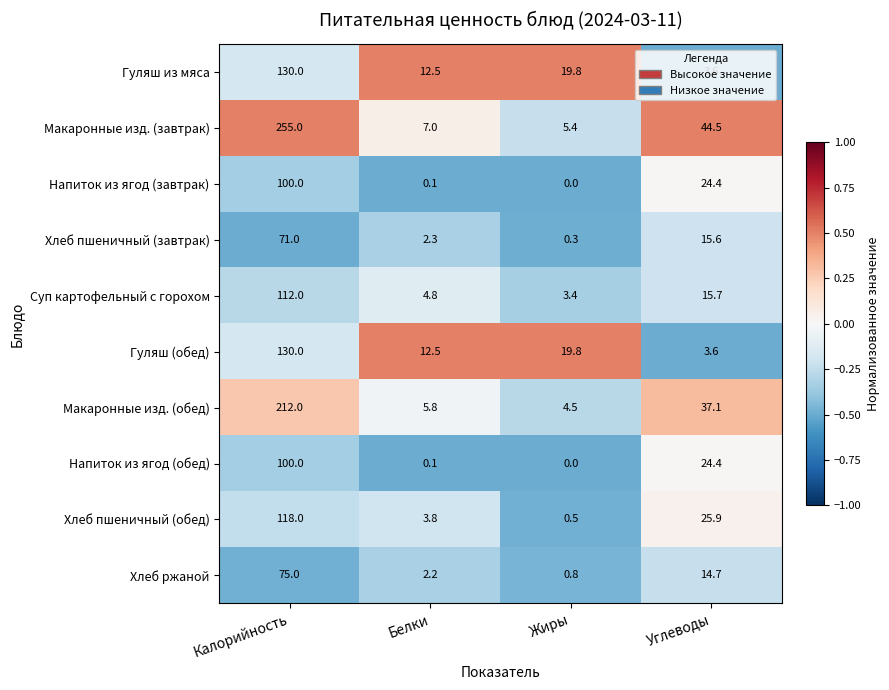

What is the sum of the Макаронные изд. (обед) values at Белки and Калорийность?

217.8